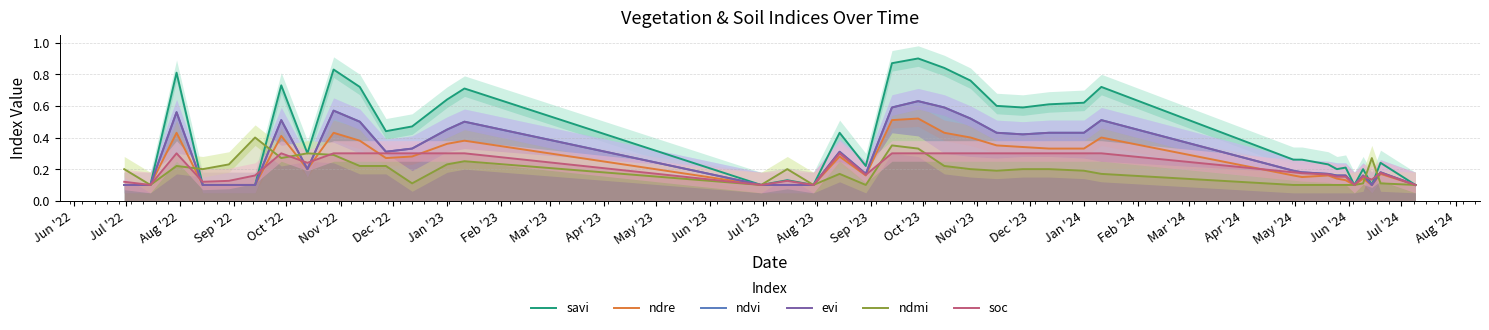

Is it true that evi equals 0.1 at Aug '23?

True